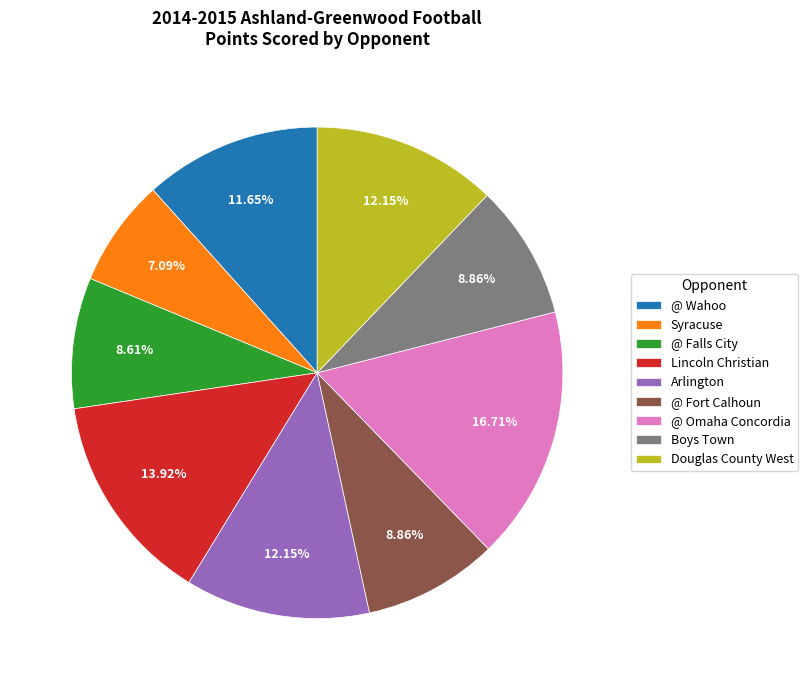

How many segments does this pie chart have?

9